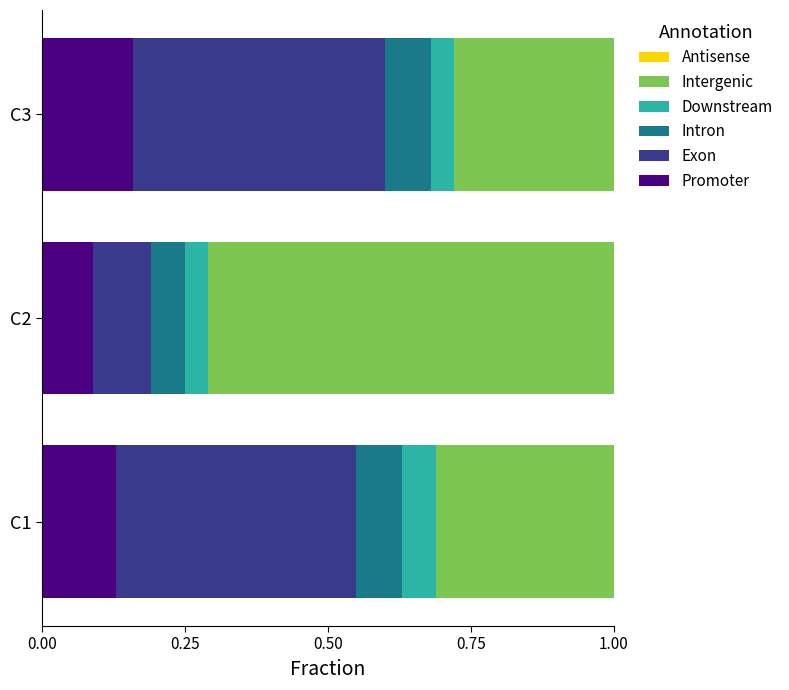

The value of Promoter at C2 is 0.1. True or false?

True